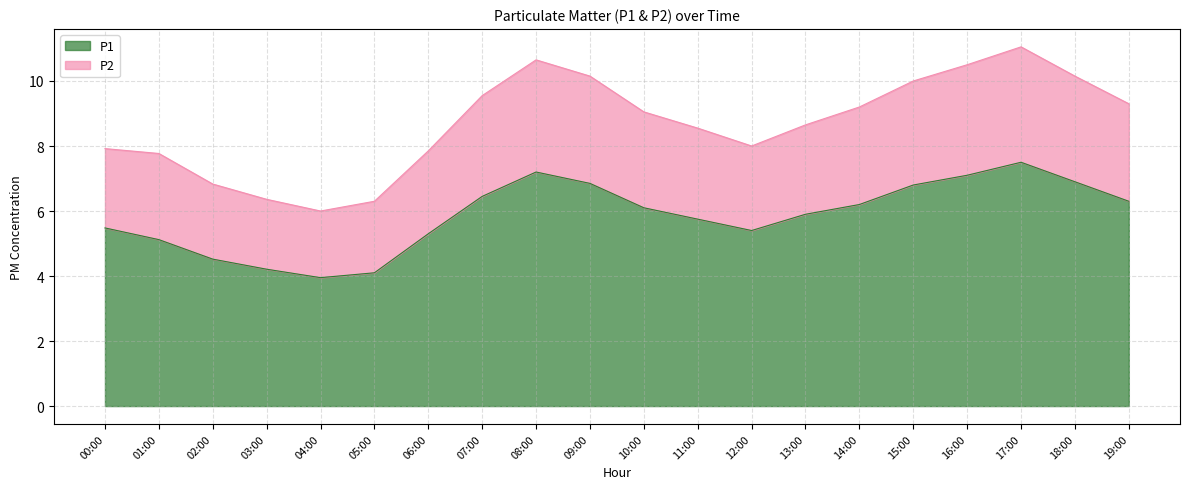

What is the label of the 4th point from the right?

16:00